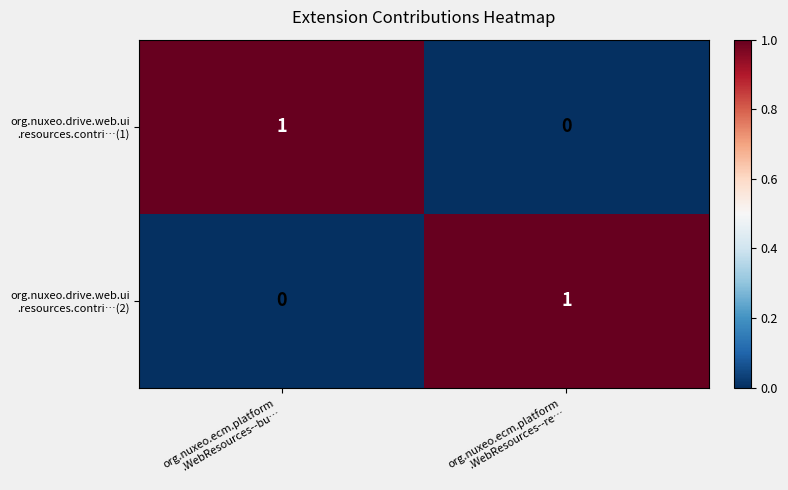

At which category is the sum across all series the highest?

org.nuxeo.ecm.platform
.WebResources--bu…